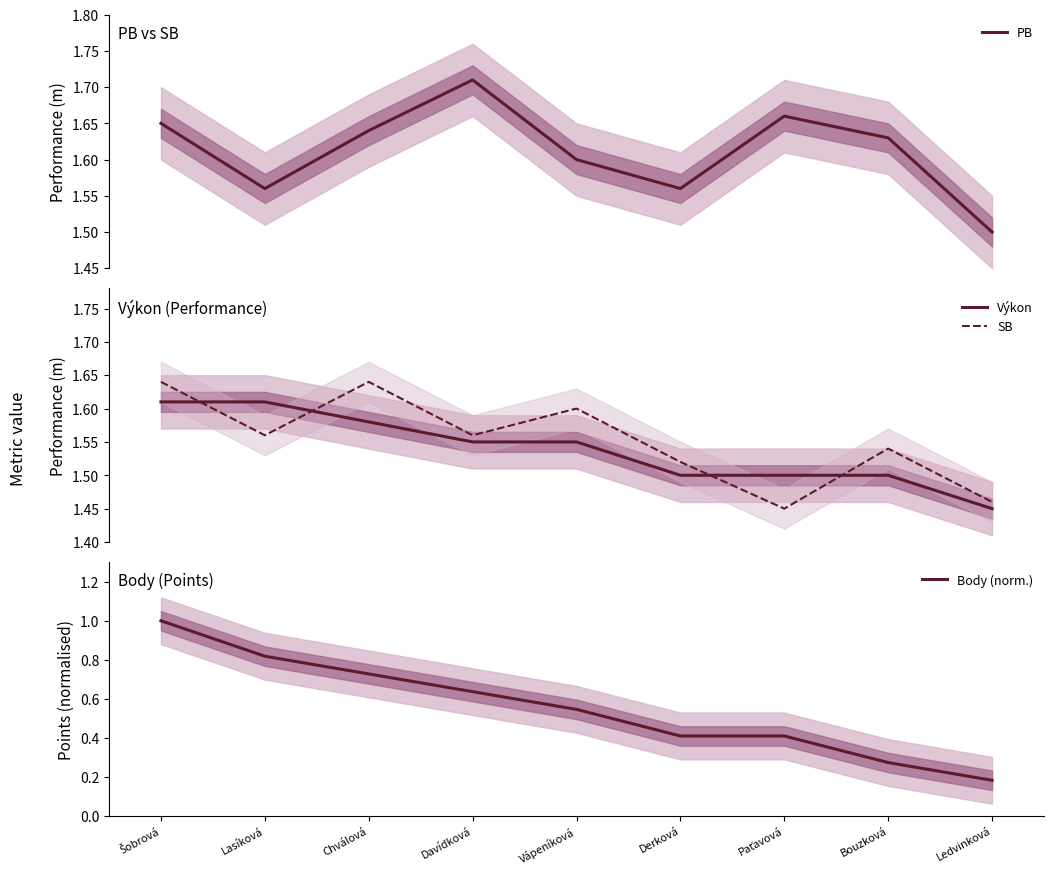

At how many categories does at least one series exceed 1?

9